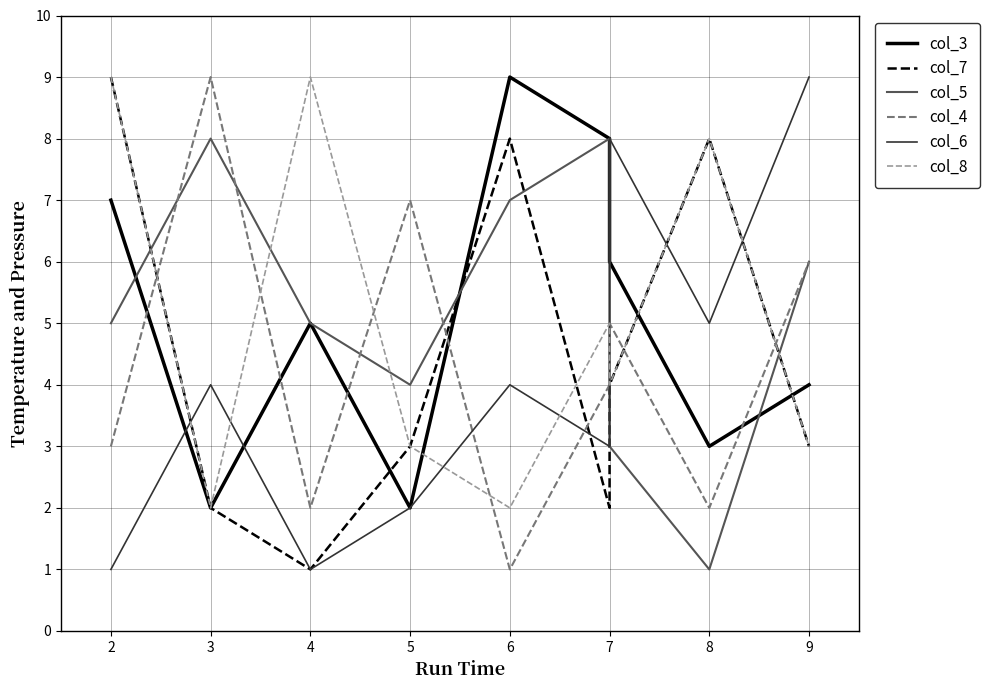

Which series has the largest total across all categories?

col_5